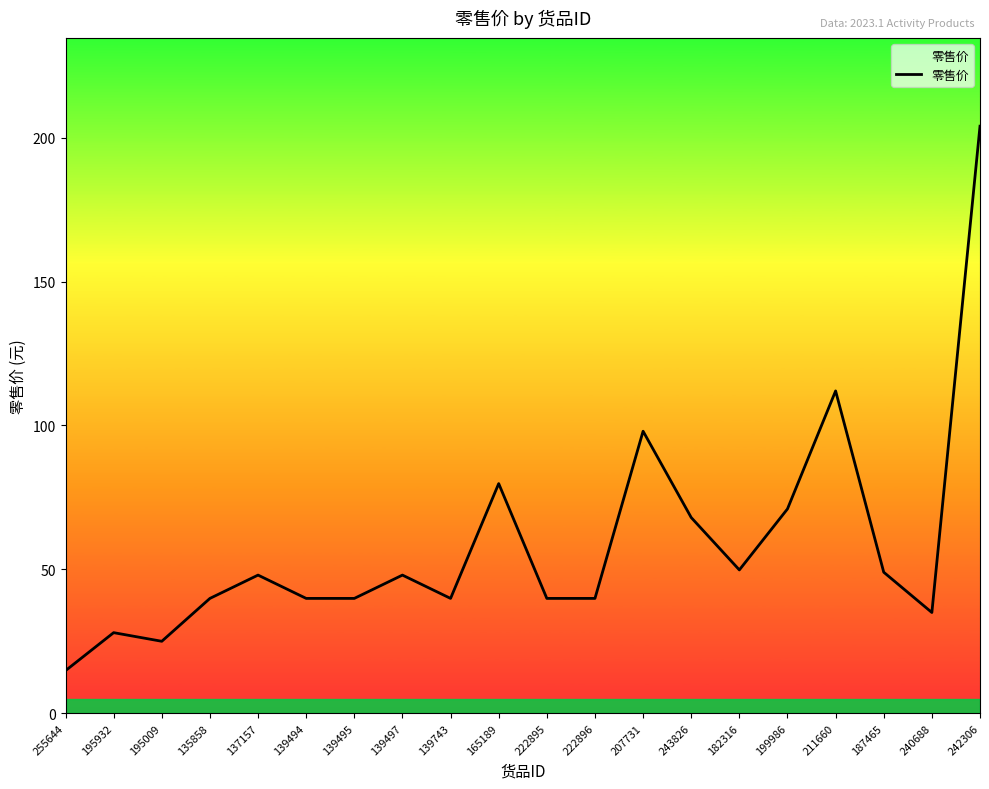

At which label is the value closest to 109?

211660